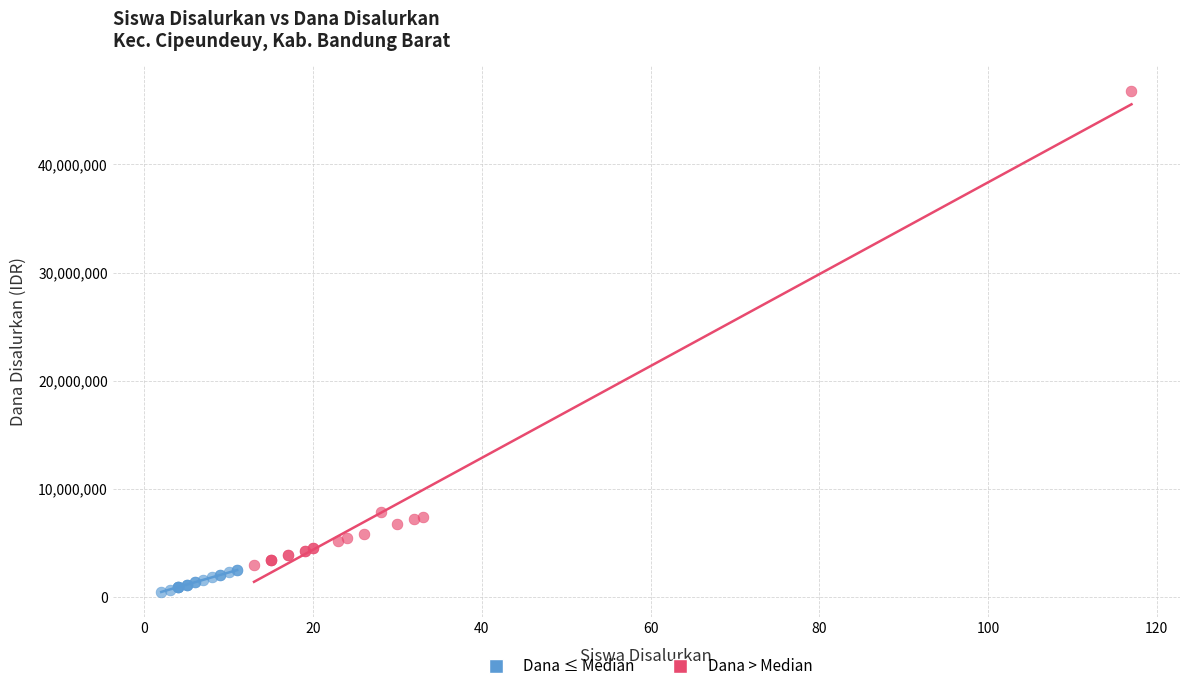

Which series reaches the minimum Y coordinate?

Dana ≤ Median